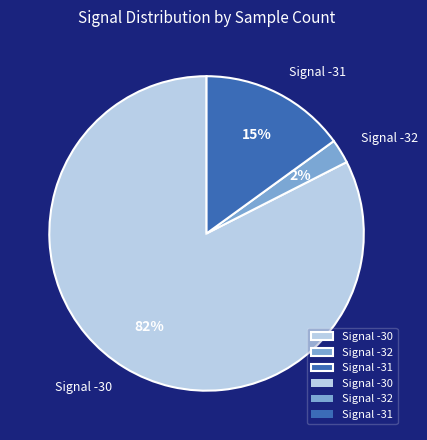

Which category has the biggest portion of the pie?

Signal -30